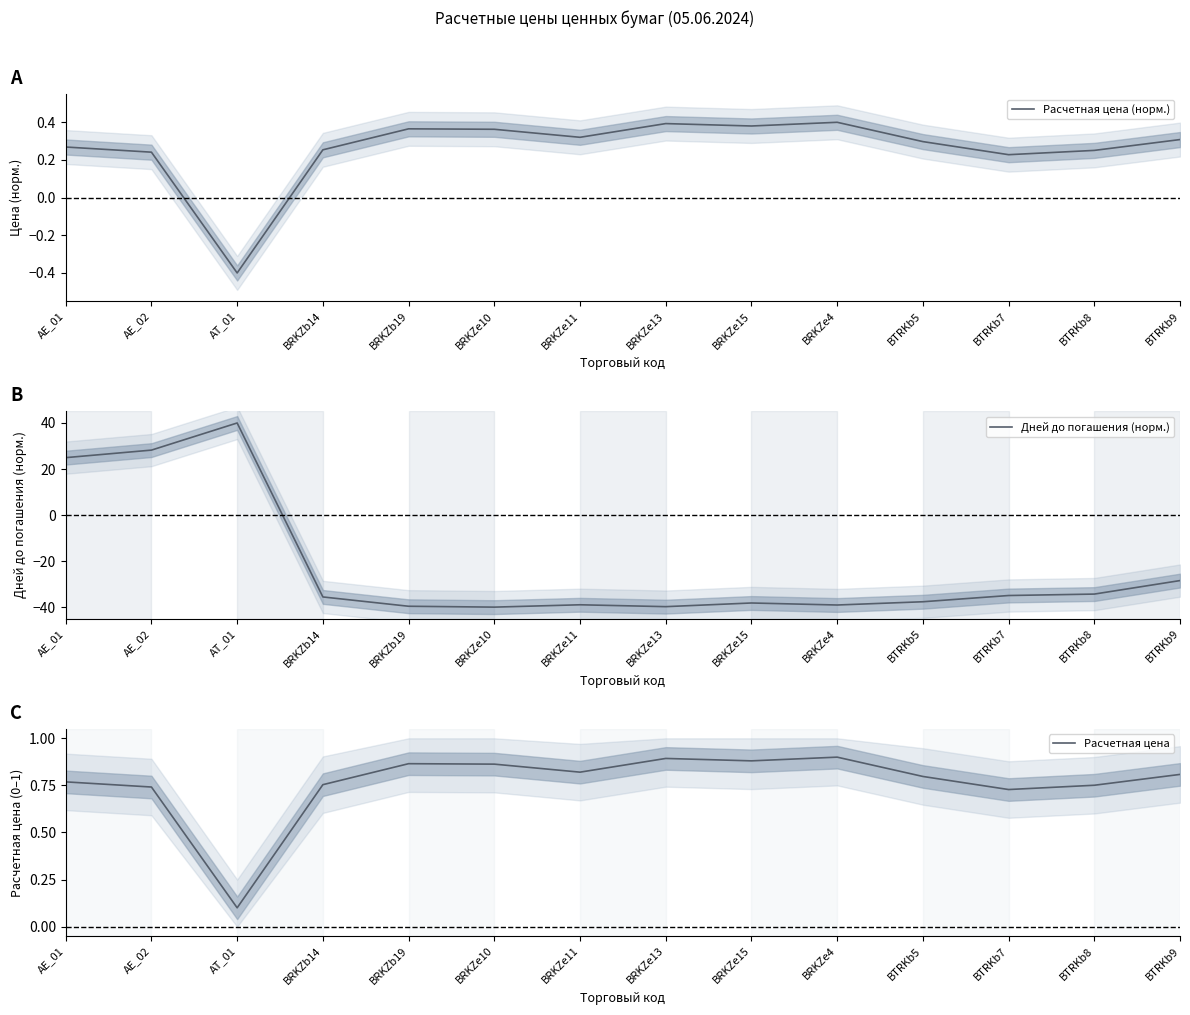

Which category has the highest value across all series?

AT_01